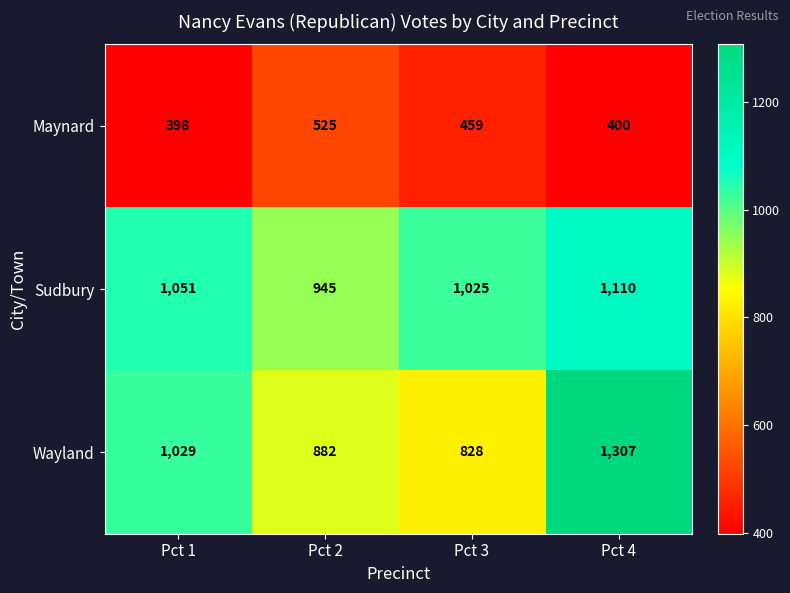

What is the highest value of the Sudbury series?

1110